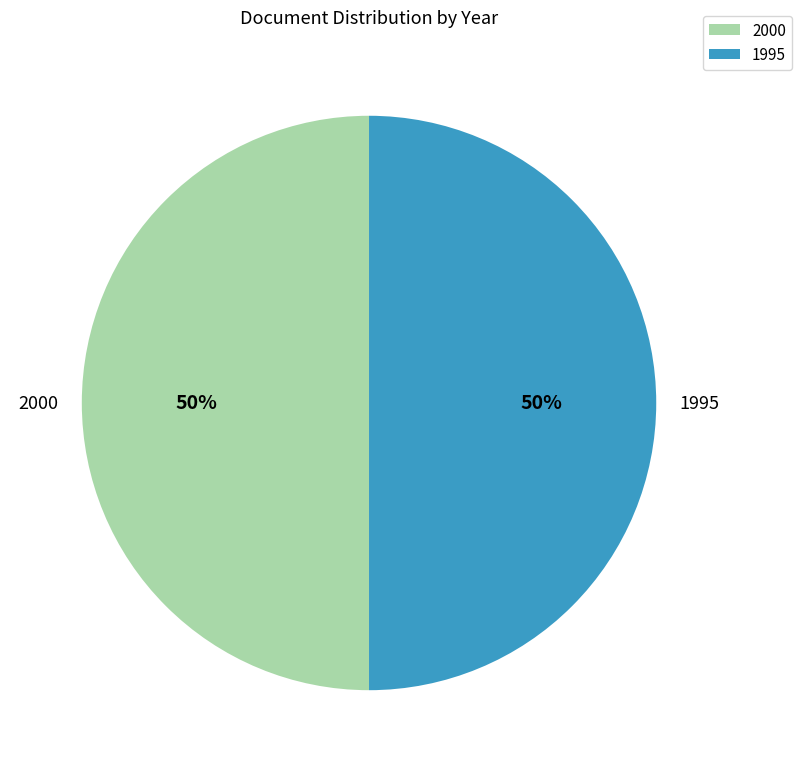

To the nearest percent, what is the combined percentage of 2000 and 1995?

100%